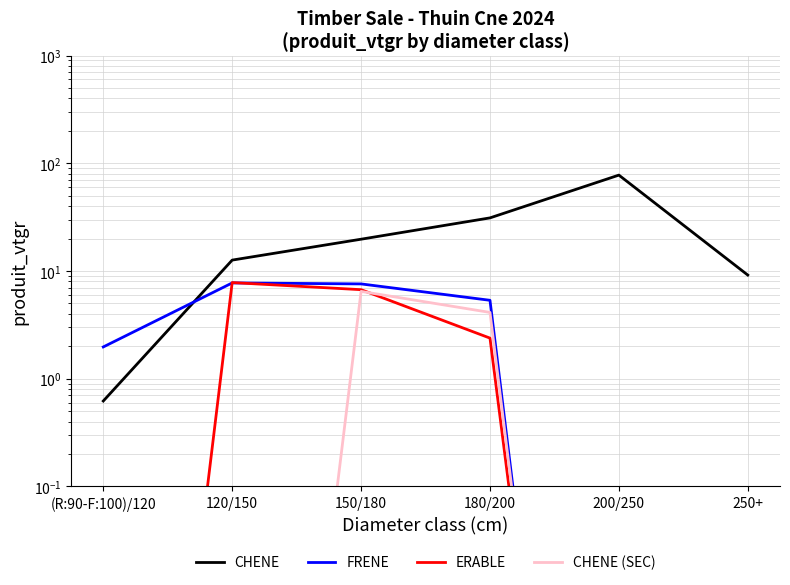

How many lines are shown in the chart?

4